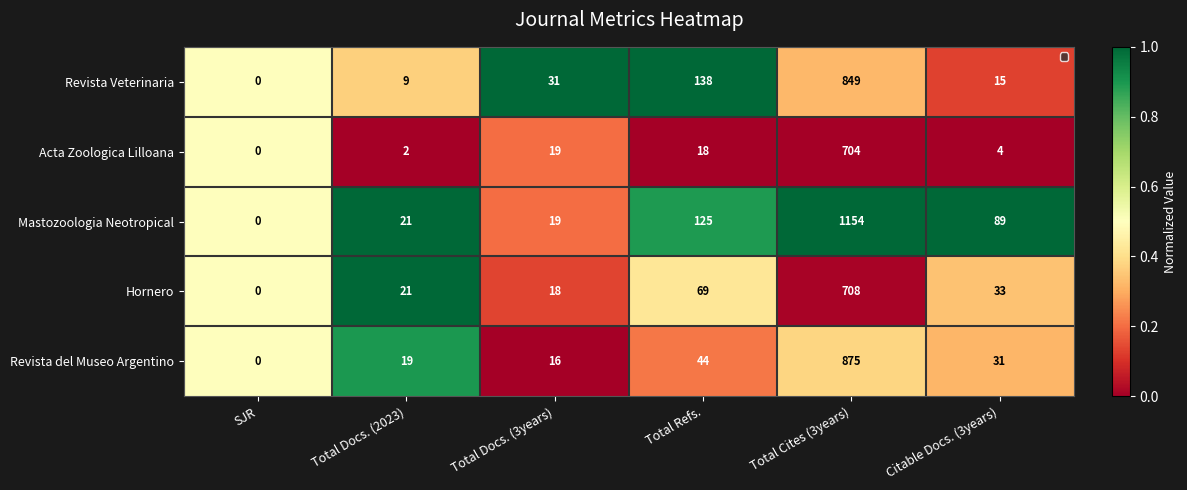

At which category is the sum across all series the highest?

Total Cites (3years)